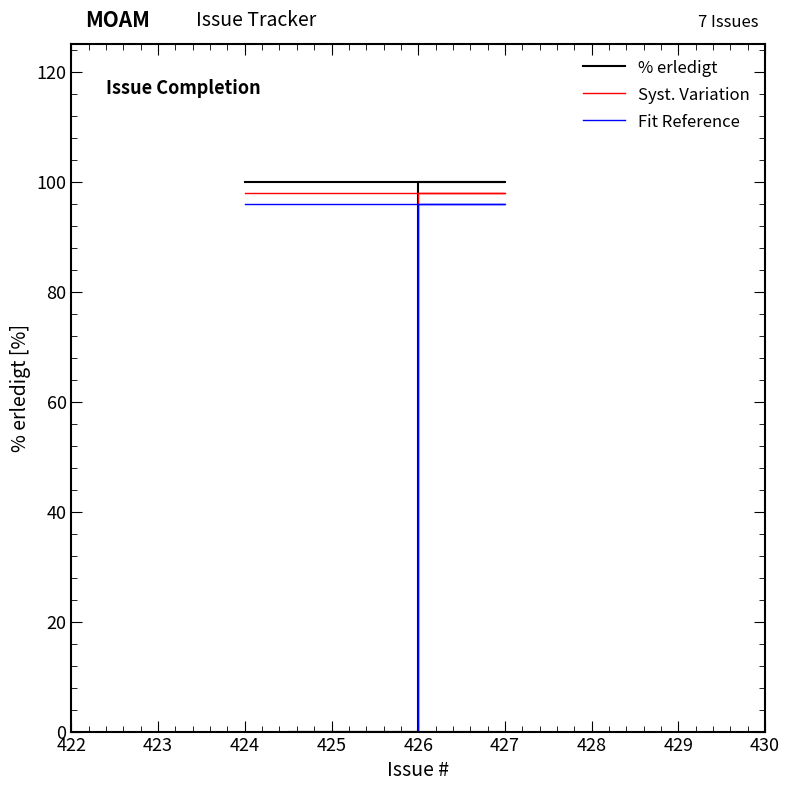

The value of Syst. Variation at 426 is 0. True or false?

True